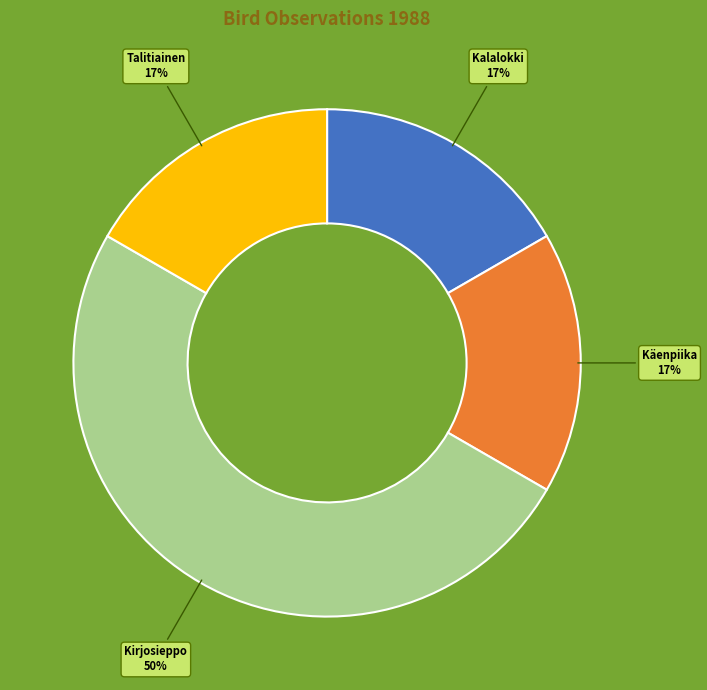

How many segments does this pie chart have?

4